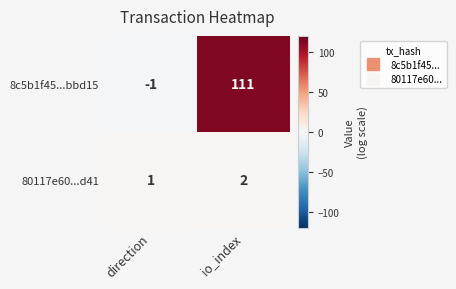

At which category is the sum across all series the highest?

io_index